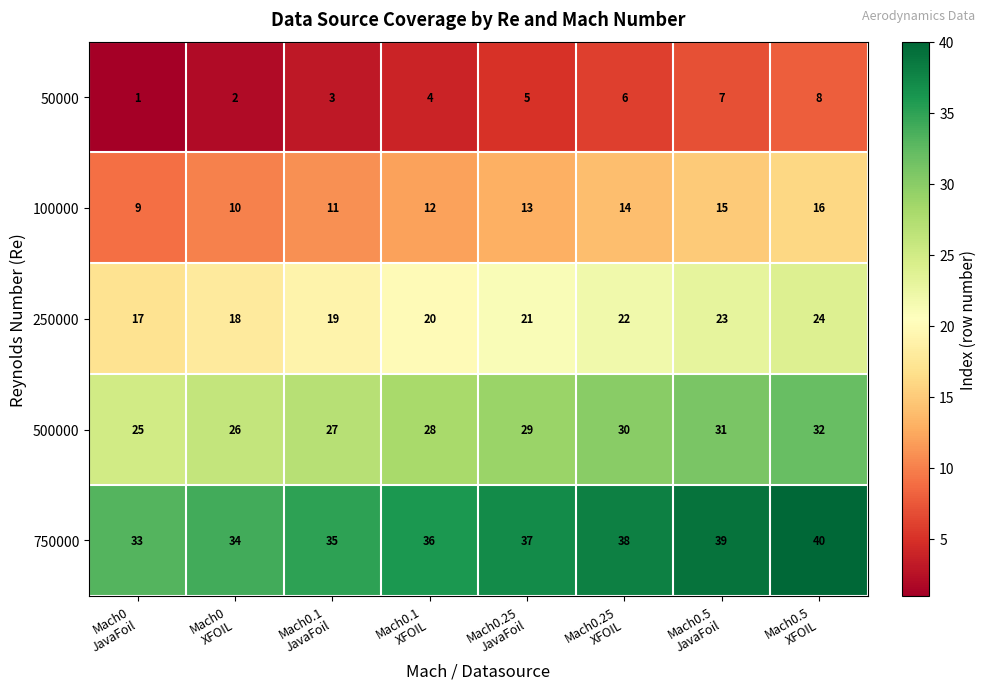

Which series has the largest total across all categories?

750000